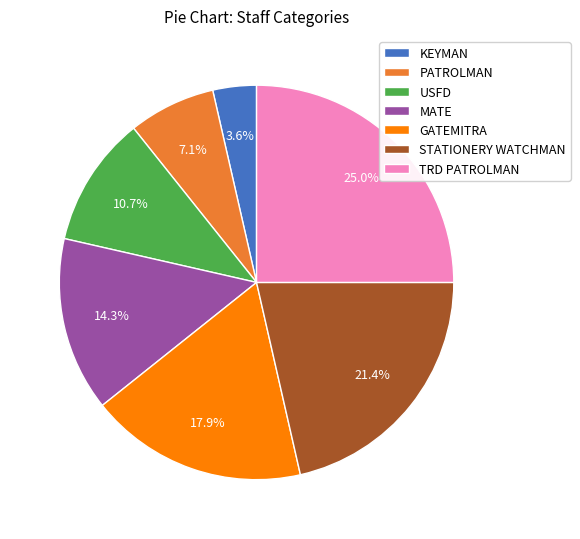

Is there any slice that represents more than half of the pie?

No